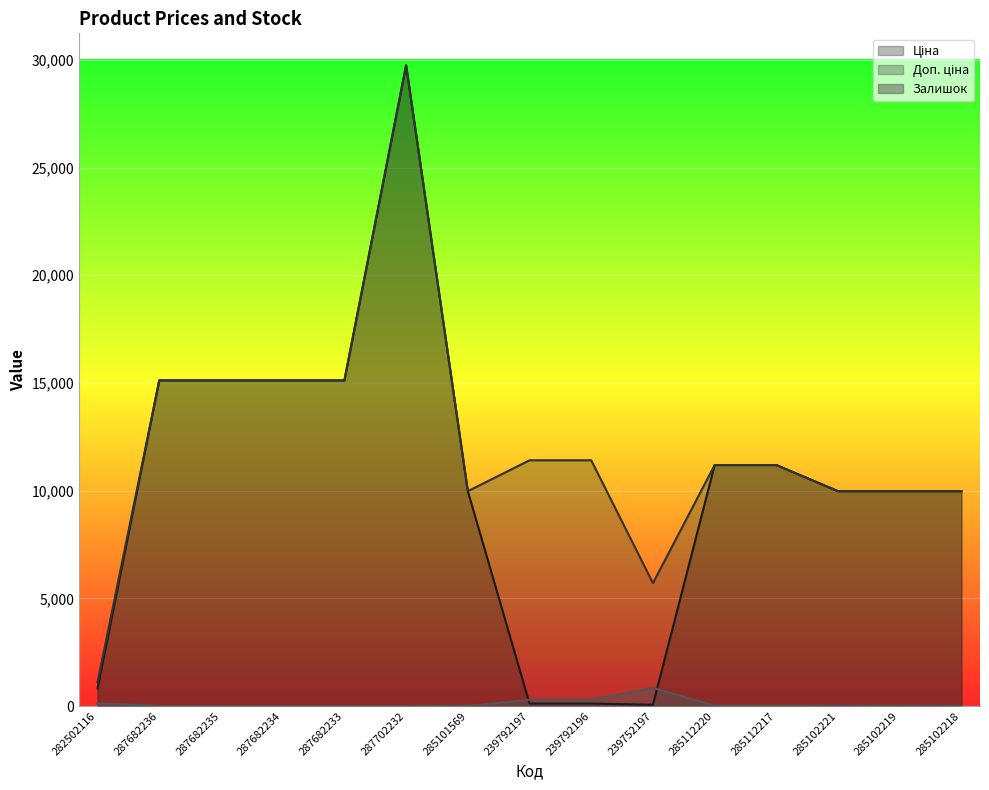

At 287682235, list the series in order from smallest to largest.

Залишок, Ціна, Доп. ціна